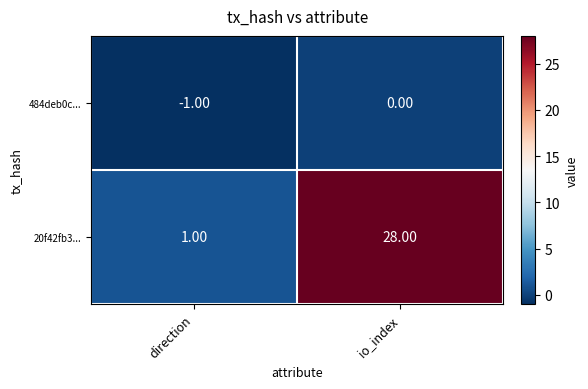

Which series changed the most between direction and io_index?

20f42fb3...